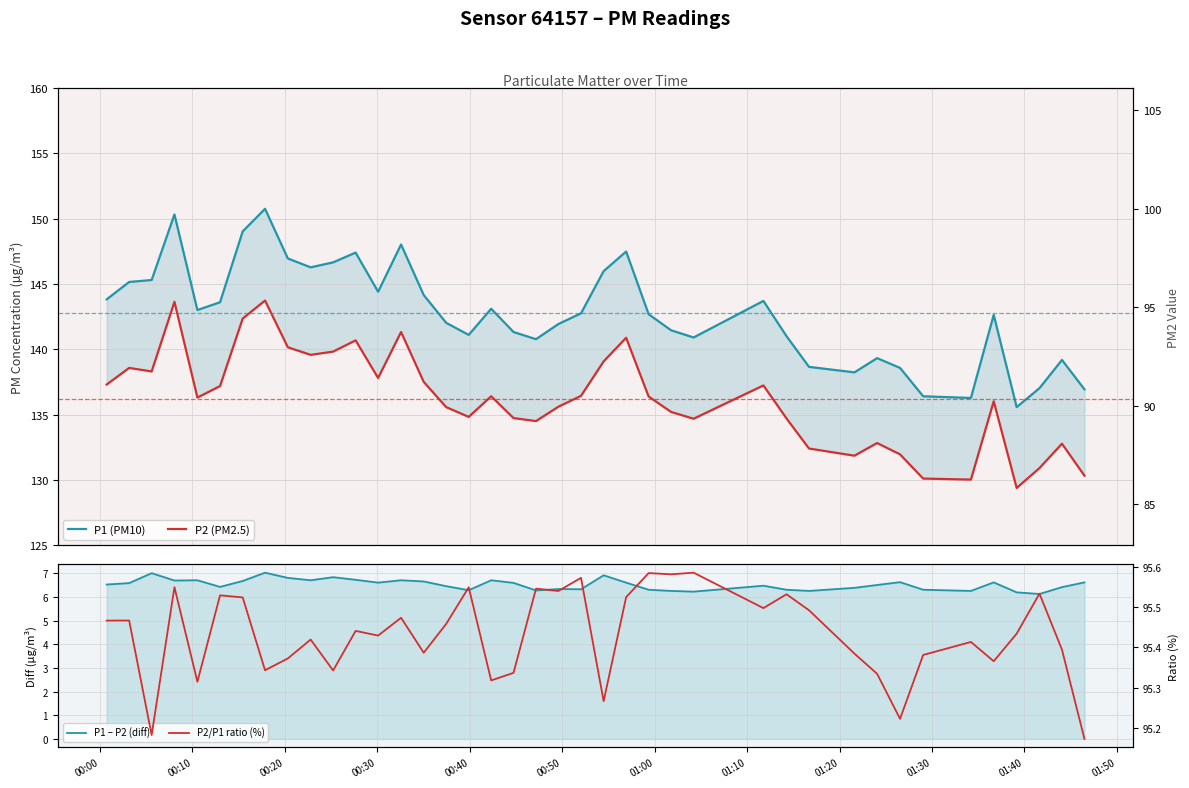

At how many categories does at least one series exceed 85?

40